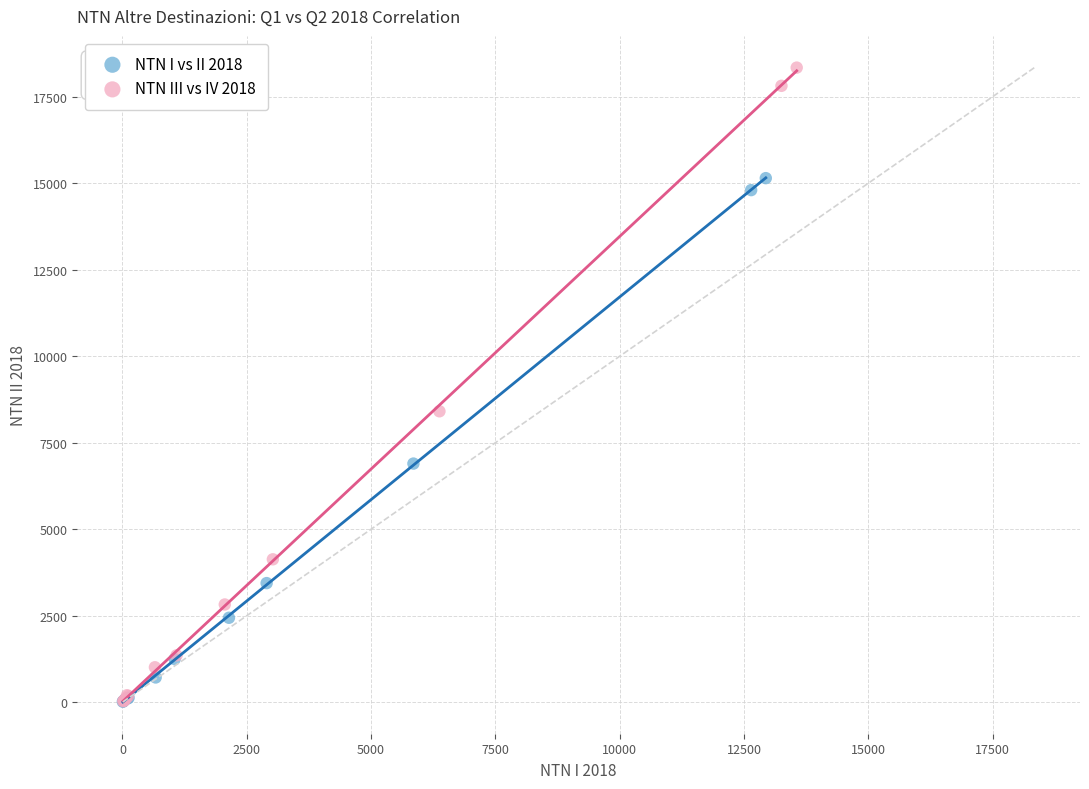

Which series has the widest spread of Y values?

NTN III vs IV 2018